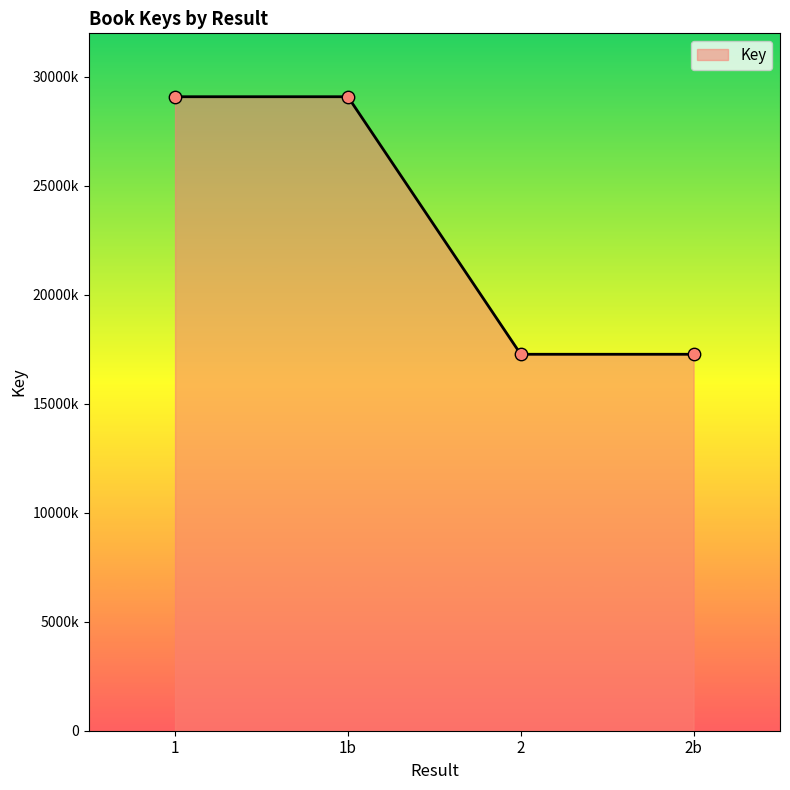

Does the chart have visible grid lines?

No